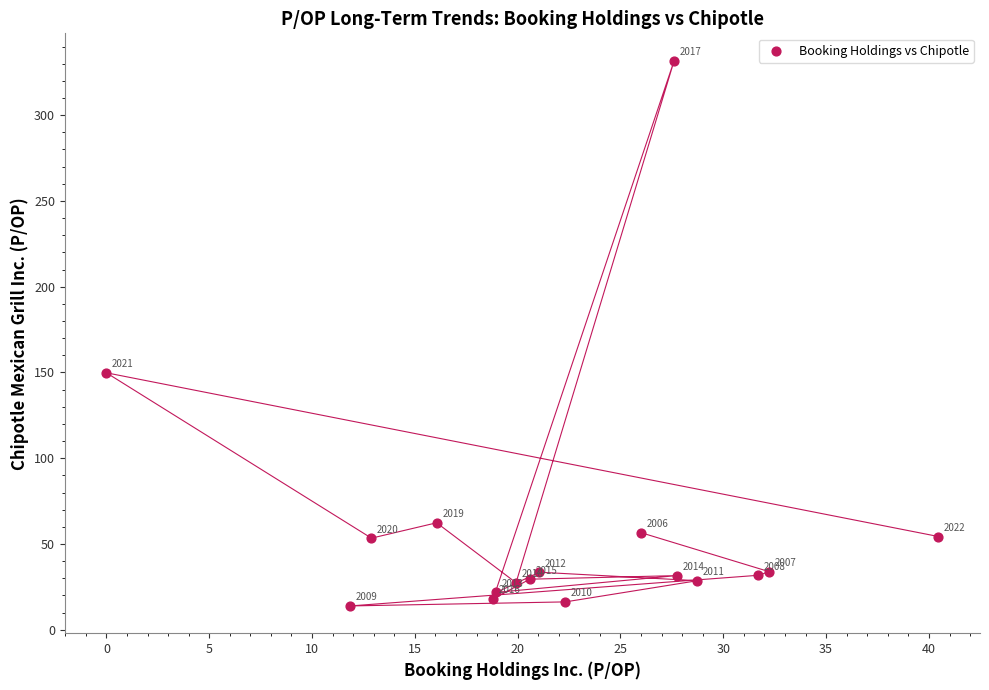

What is the range of Y values (max minus min)?

317.9